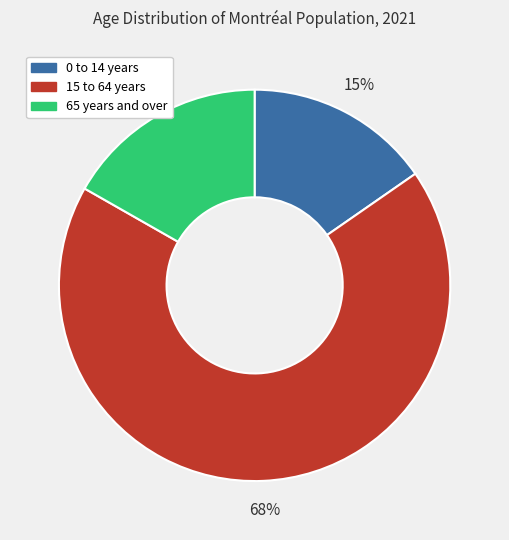

Which slice represents more than half of the pie?

15 to 64 years